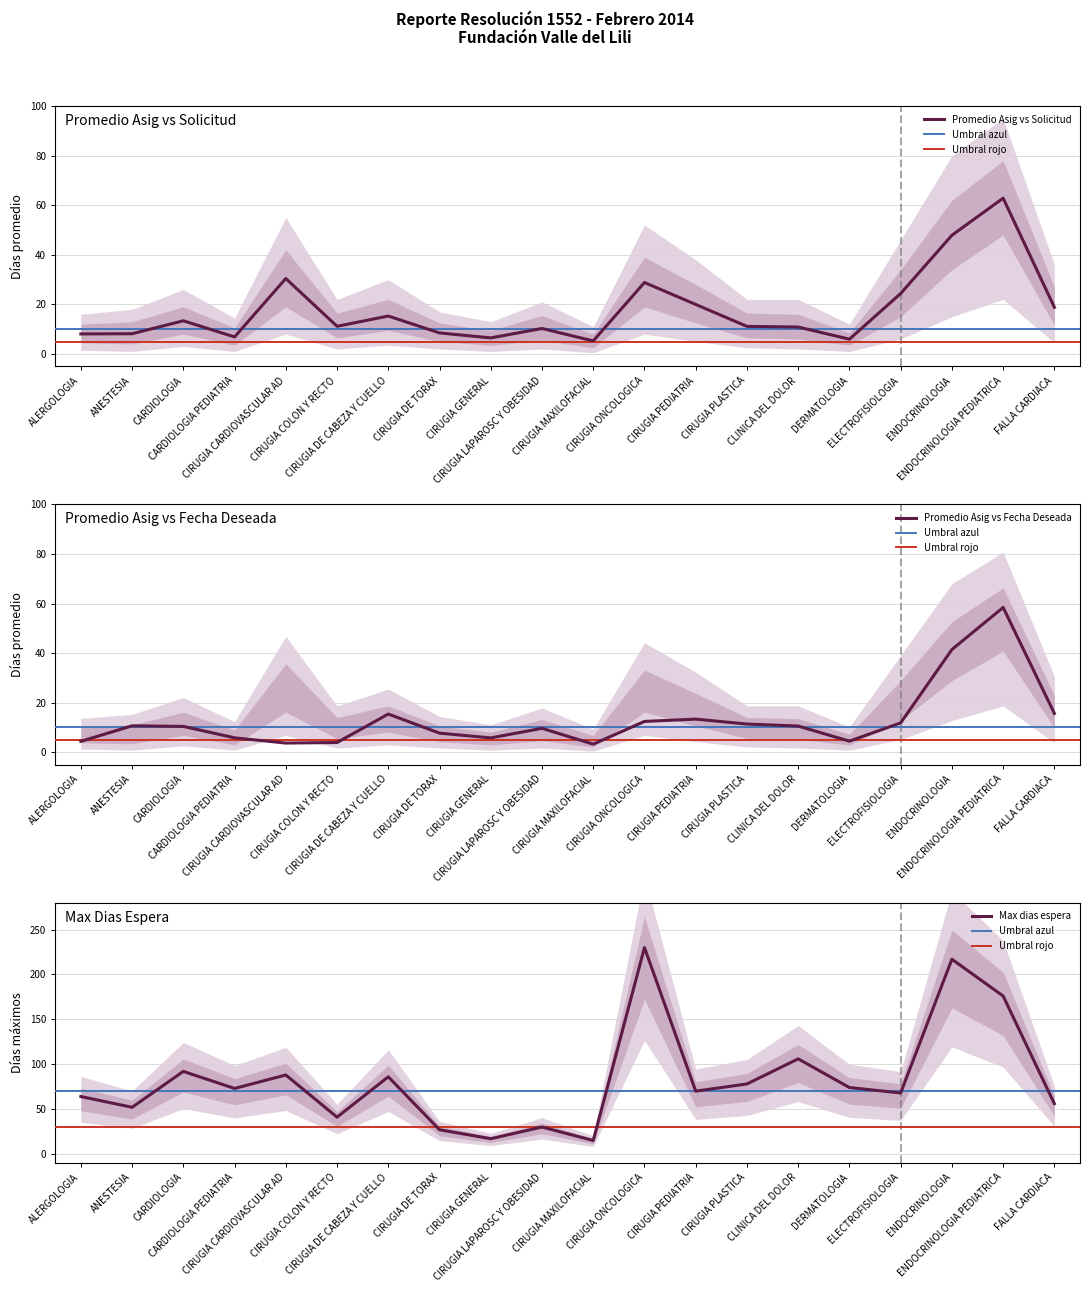

The value of Promedio Asig vs Fecha Deseada at DERMATOLOGIA is 4.5. True or false?

True